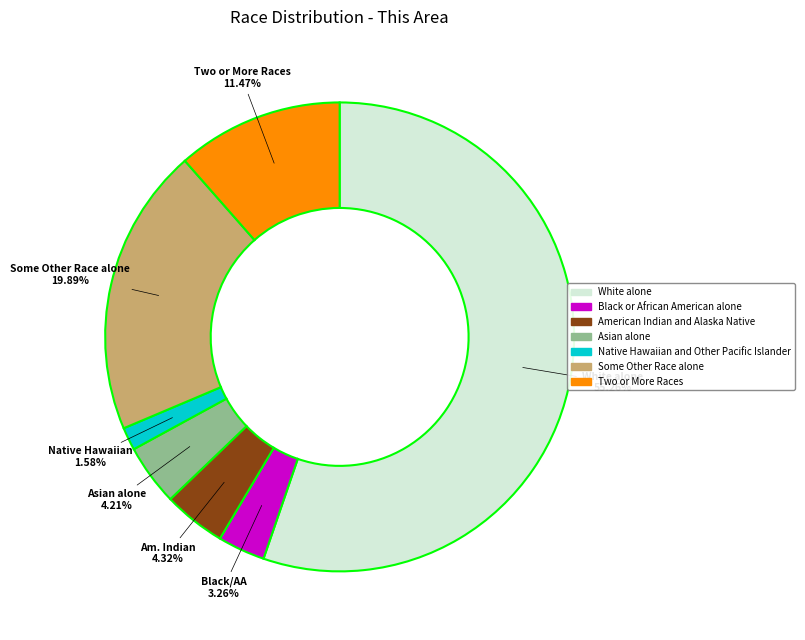

To the nearest percent, what portion does Native Hawaiian and Other Pacific Islander represent?

2%